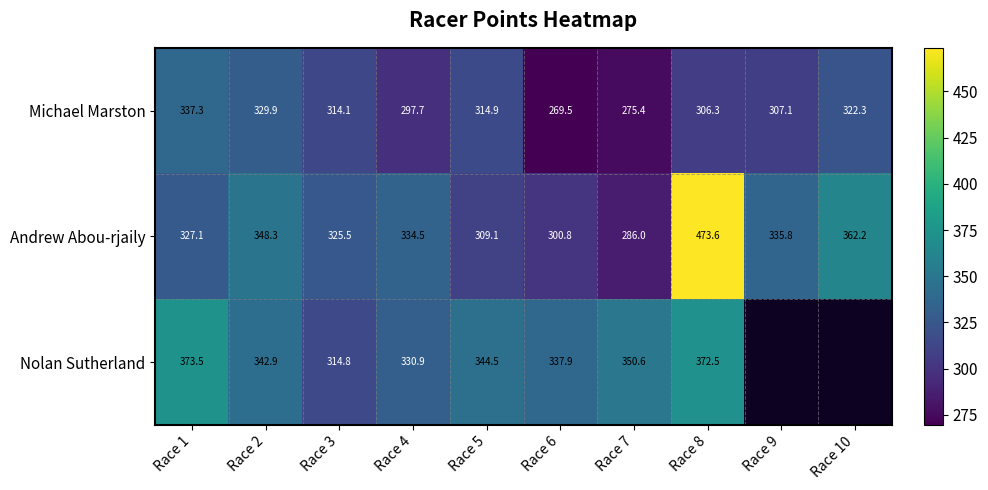

At which label does Andrew Abou-rjaily first exceed 334?

Race 2